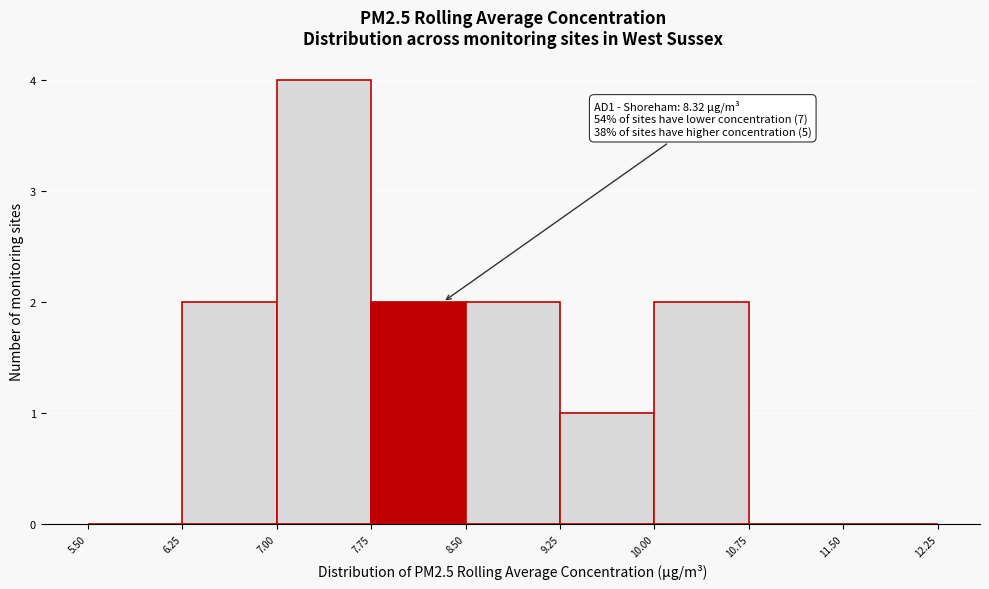

Over which range of the x-axis is the bar tallest?

7.00 to 7.75